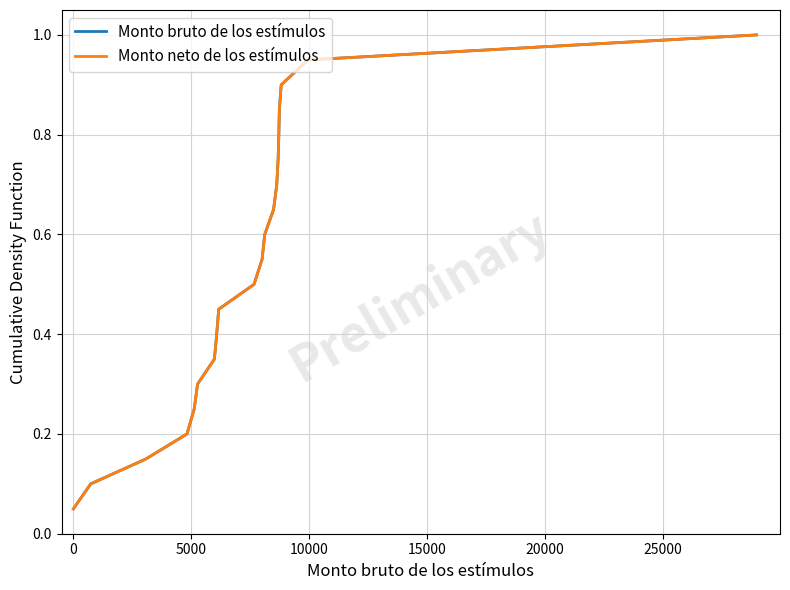

True or false: Monto neto de los estímulos has more than 0 points higher than both neighbors.

False